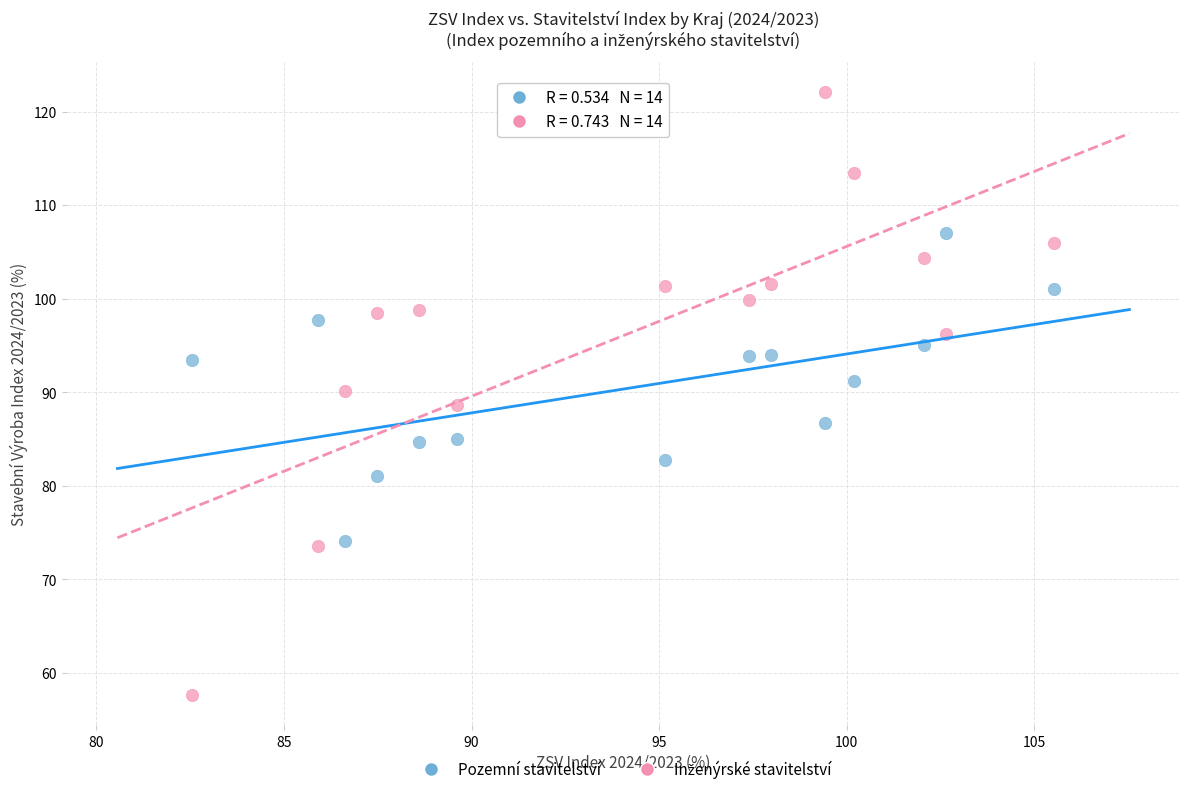

What is the X range (max minus min) for the scatter plot?

23.0